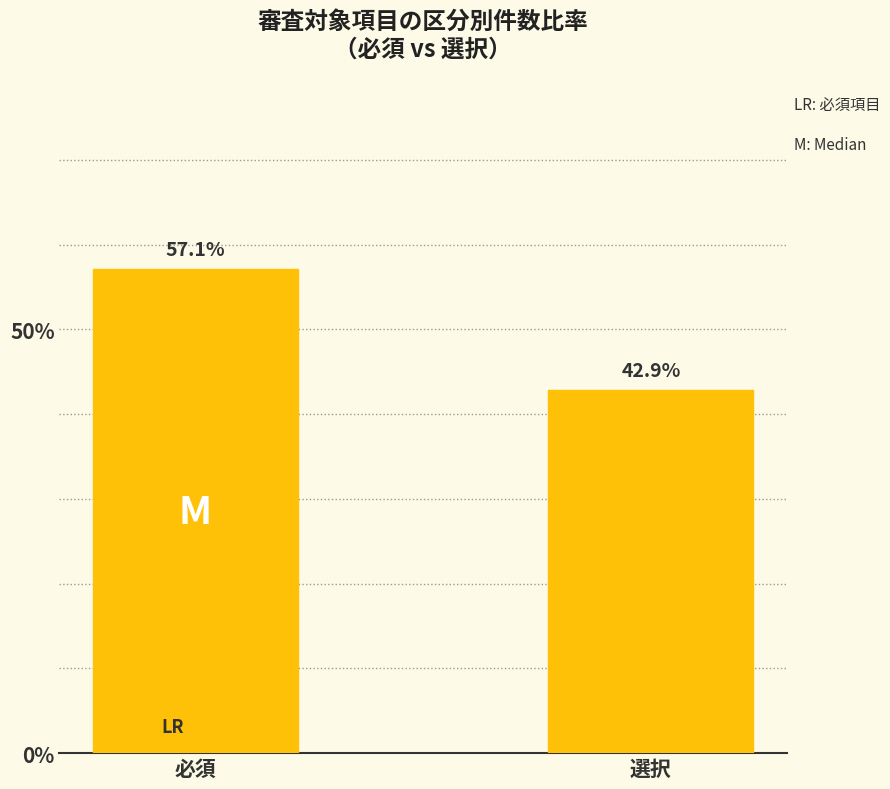

True or false: the data shows 64.9 at 選択.

False